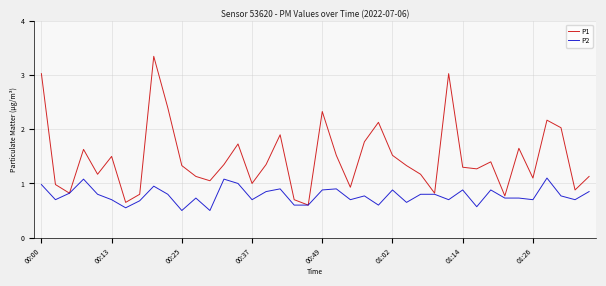

How many categories are shown in the chart?

40